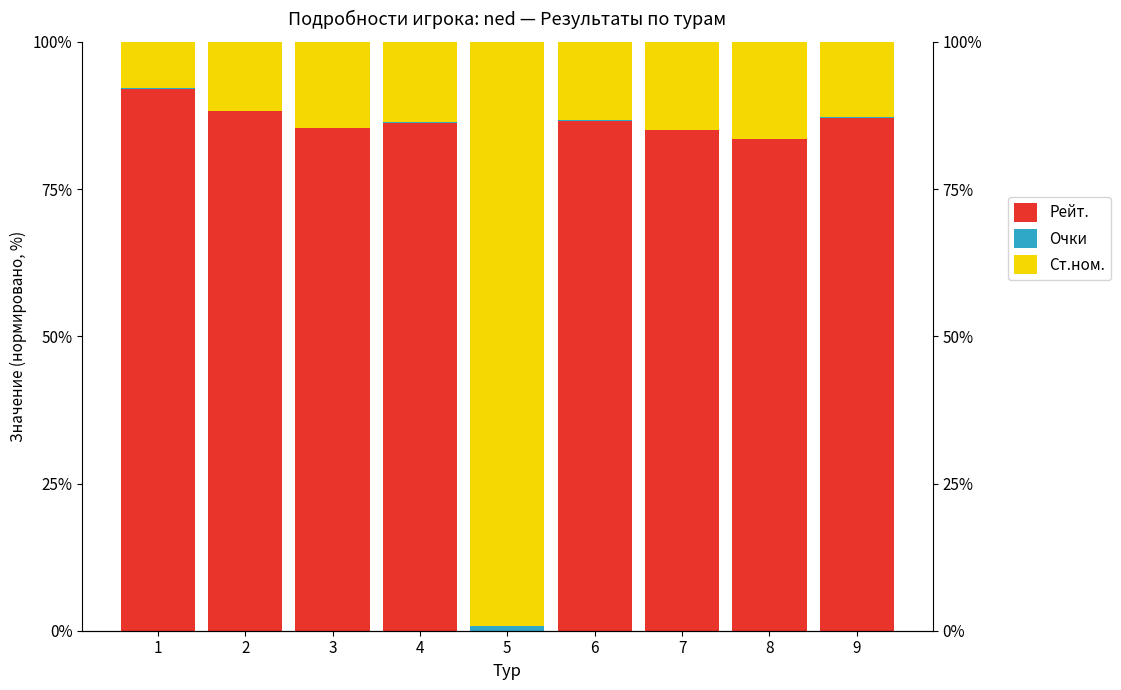

What is the total value across all series at 7?

100.0